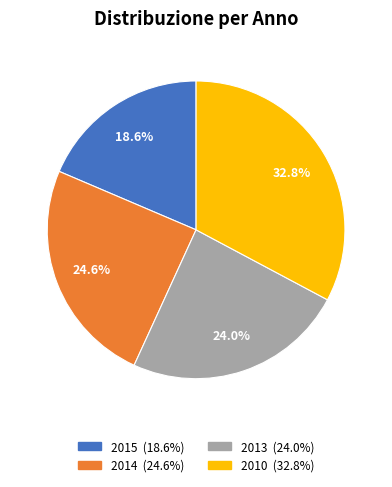

What is the largest slice in the pie chart?

2010